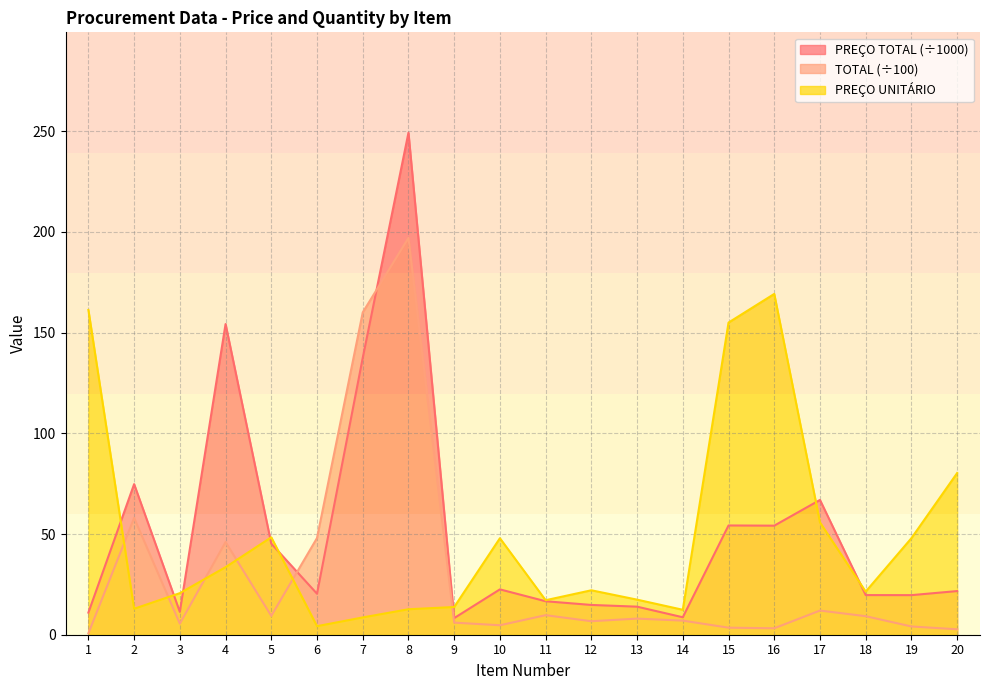

What is the minimum value shown in the chart?

0.7